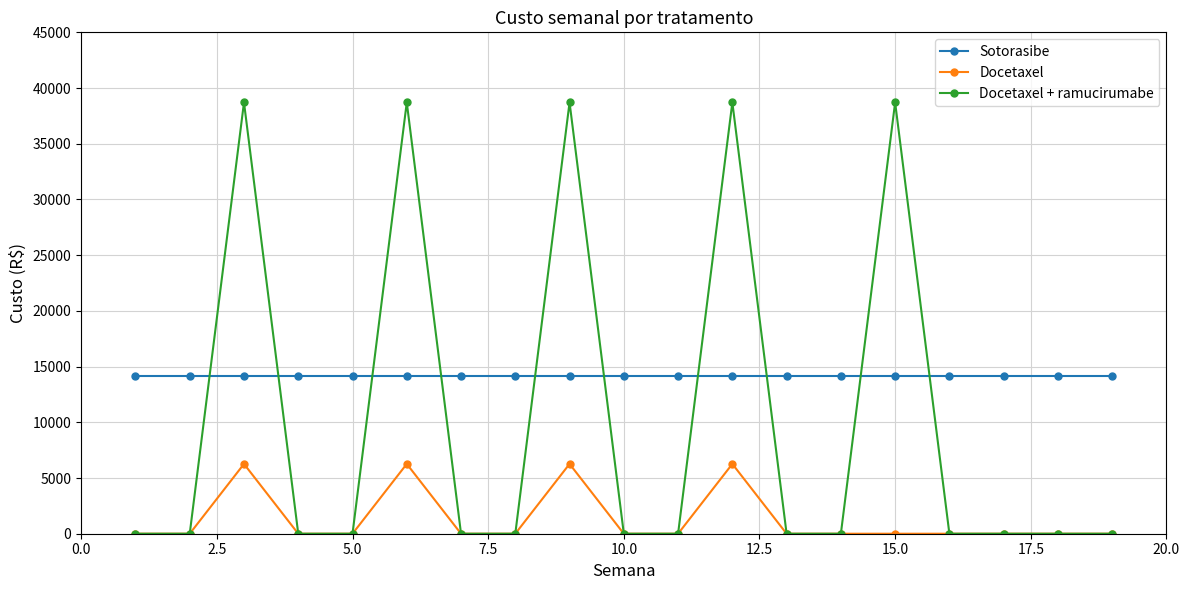

Rank the series by their average value, from highest to lowest.

Sotorasibe, Docetaxel + ramucirumabe, Docetaxel